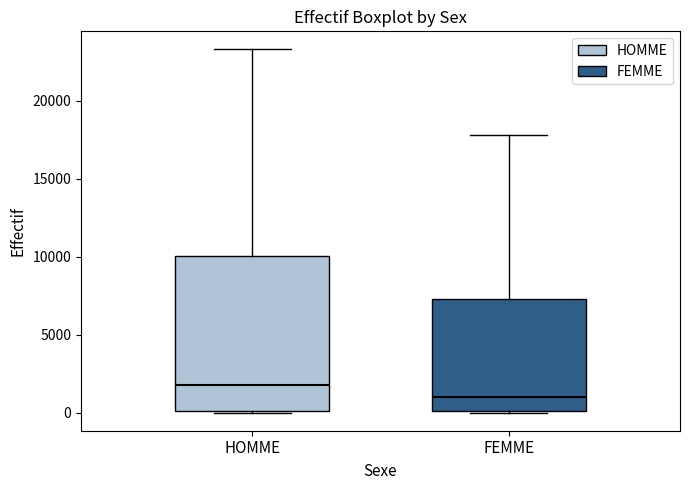

Reading left to right, read every box against the y-axis: the position of its median line, the range the box covers, and the ends of its whiskers. The values are not printed on the chart, so give them approximately, as read against the axis.

HOMME: median 2000, box 0 to 10000, whiskers 0 to 23500
FEMME: median 1000, box 0 to 7500, whiskers 0 to 18000